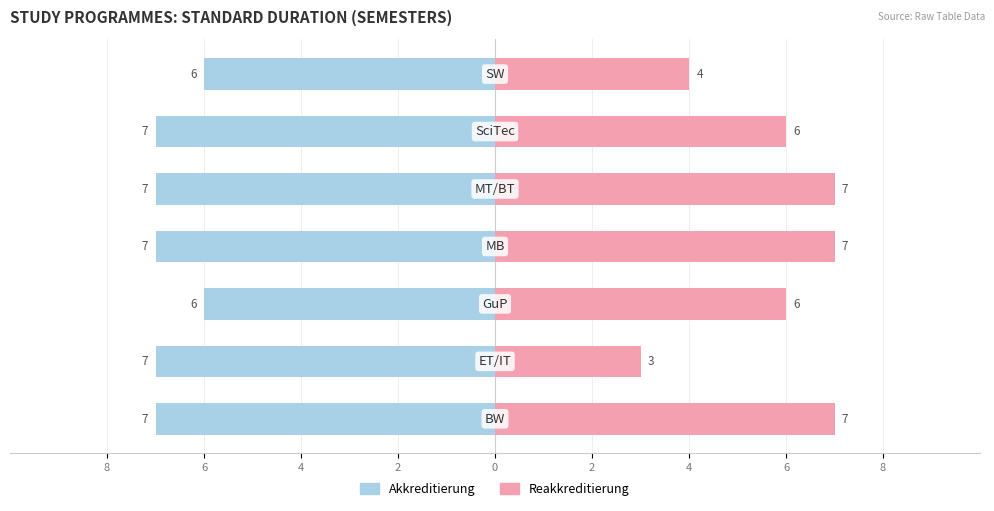

Reading right to left, extract all data points from this chart.

Akkreditierung: 4=-6	2=-7	0=-7	2=-7	4=-6	6=-7	8=-7
Reakkreditierung: 4=4	2=6	0=7	2=7	4=6	6=3	8=7